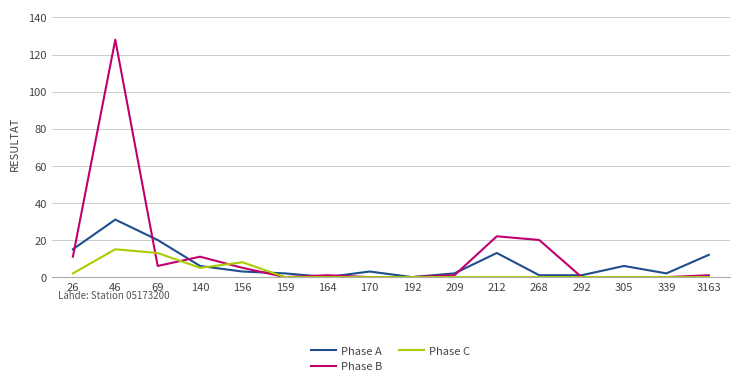

What is the spread (max minus min) of values at 305?

6